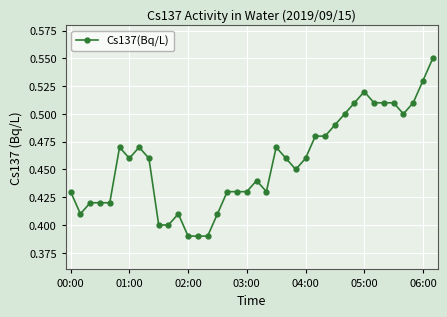

Count the number of categories in the chart.

38